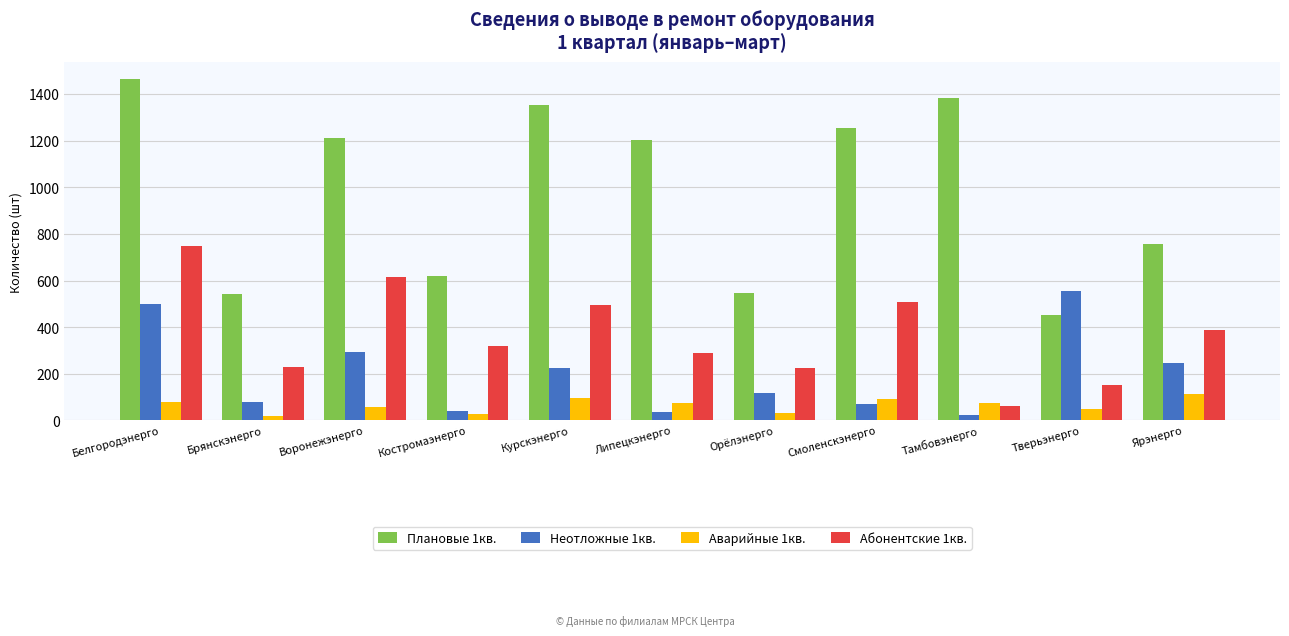

Rank the series at Ярэнерго from highest to lowest value.

Плановые 1кв., Абонентские 1кв., Неотложные 1кв., Аварийные 1кв.